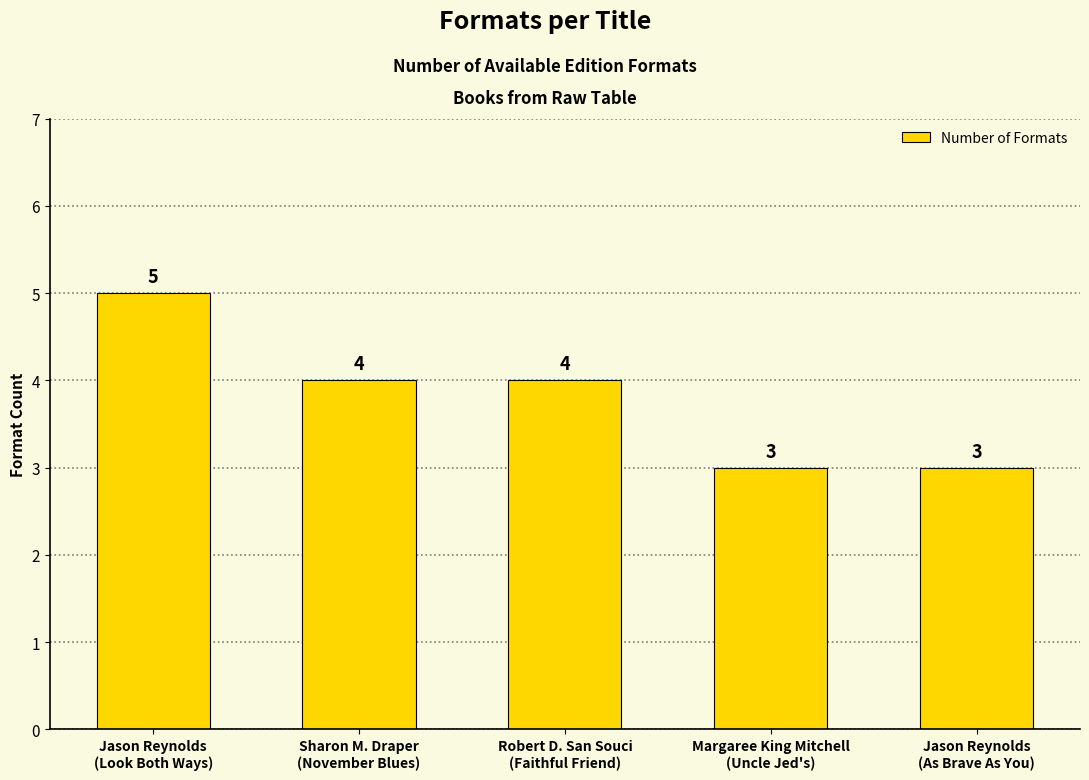

Which has a higher value, Margaree King Mitchell
(Uncle Jed's) or Jason Reynolds
(Look Both Ways)?

Jason Reynolds
(Look Both Ways)